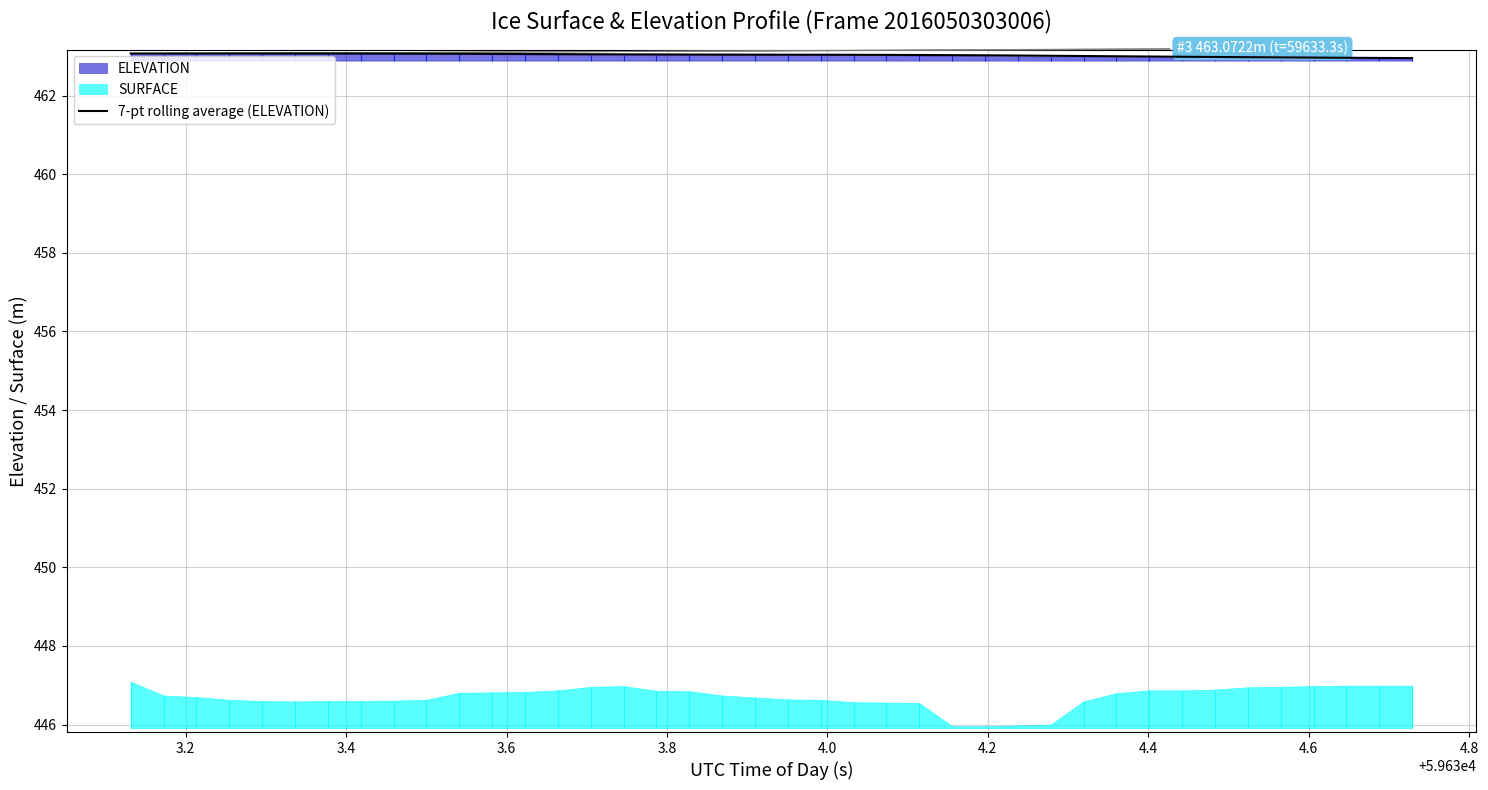

What is the maximum value for 7-pt rolling average (ELEVATION)?

463.1